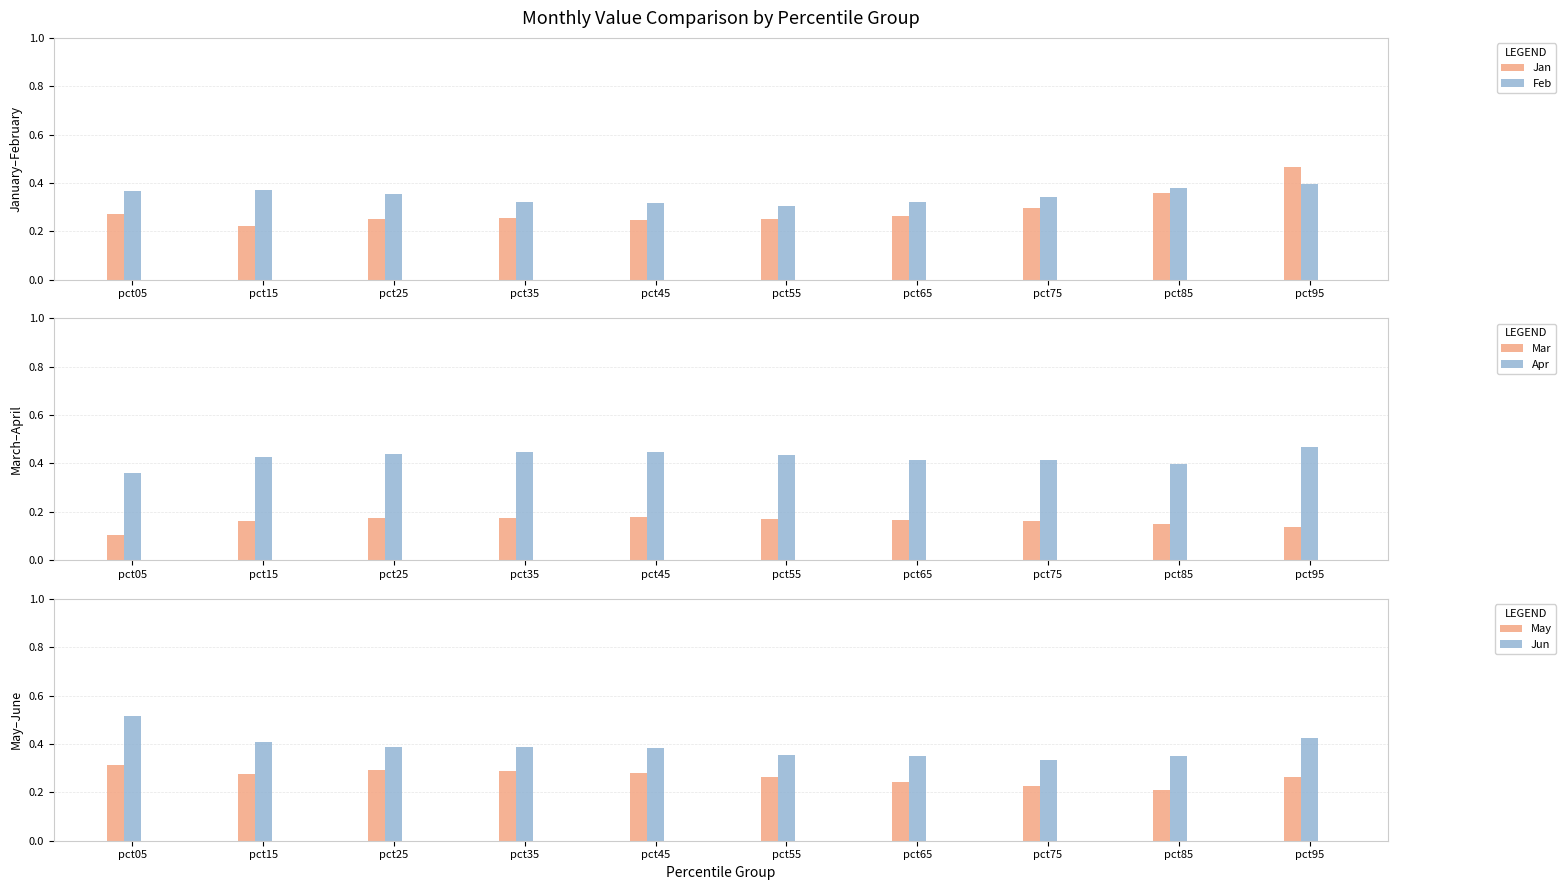

What is the sum of the Apr values at pct65 and pct05?

0.8